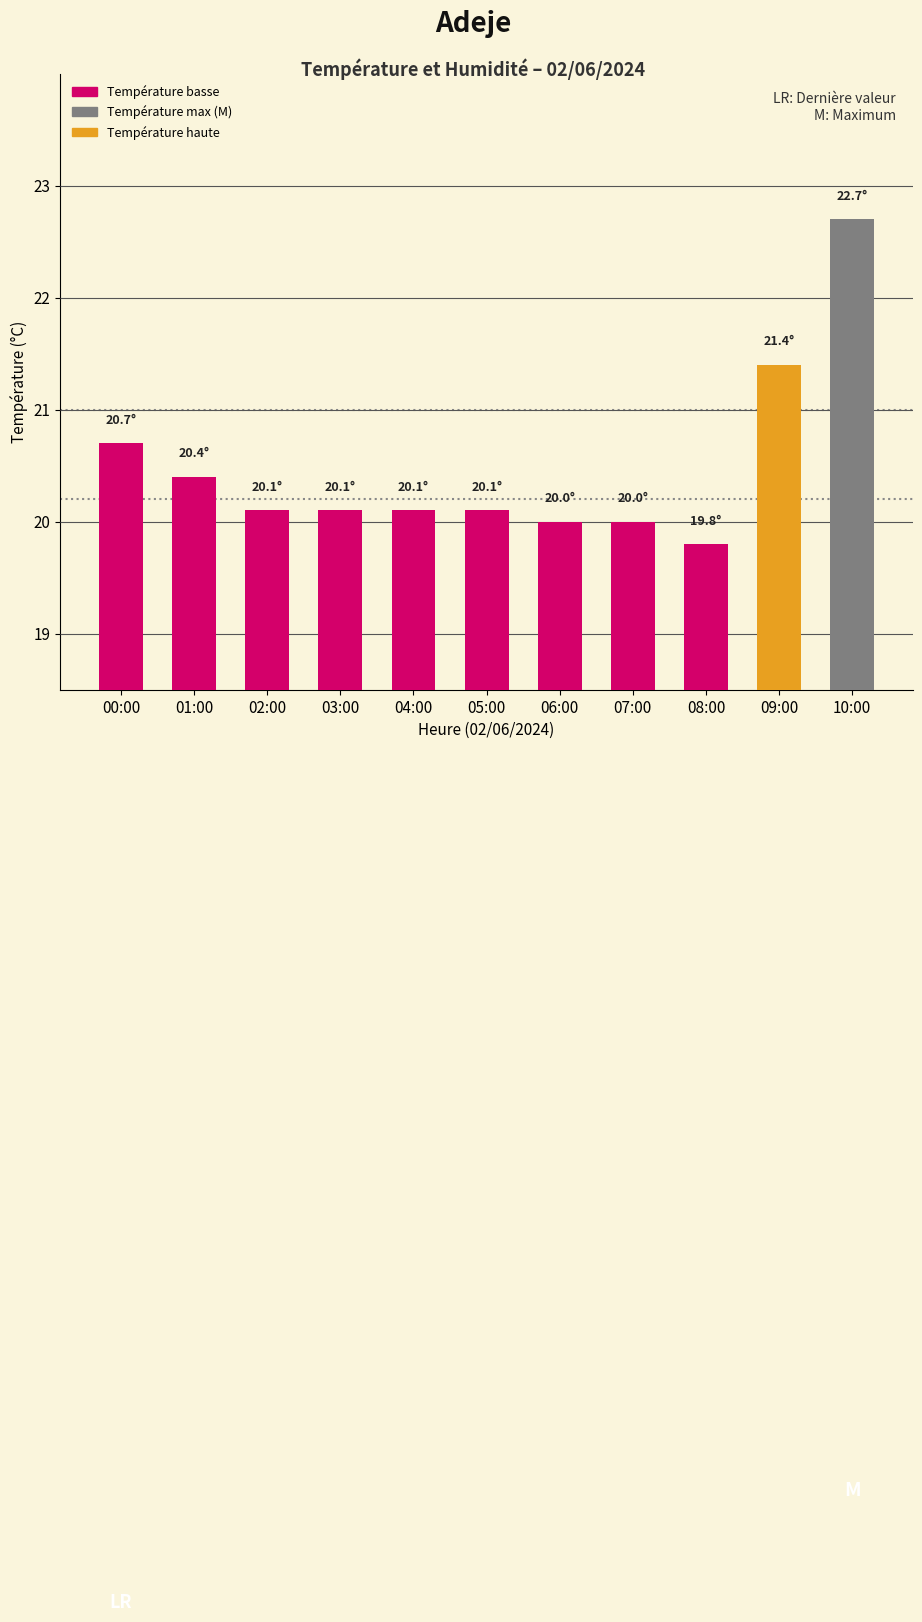

How many categories are shown in the chart?

11